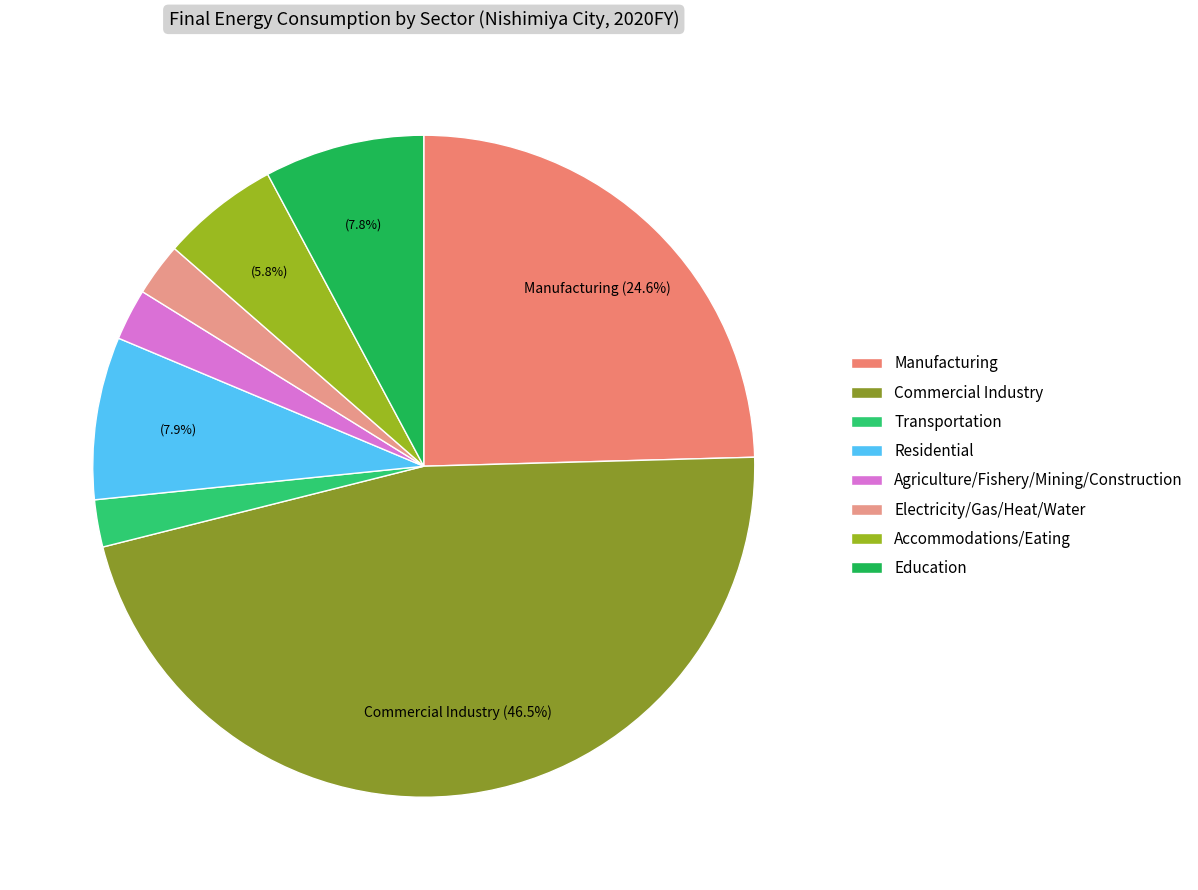

How many slices are in this pie chart?

8